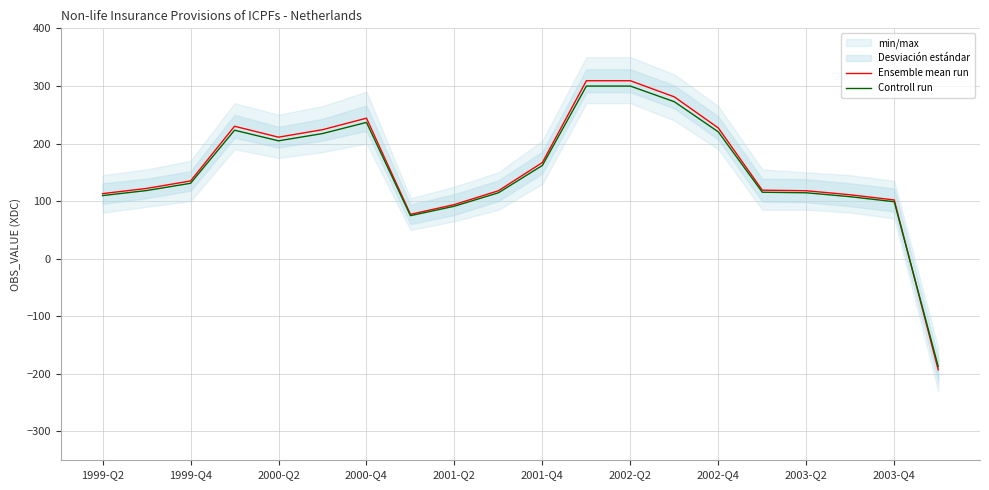

Is it true that Controll run equals 272.1 at 2001-Q2?

False